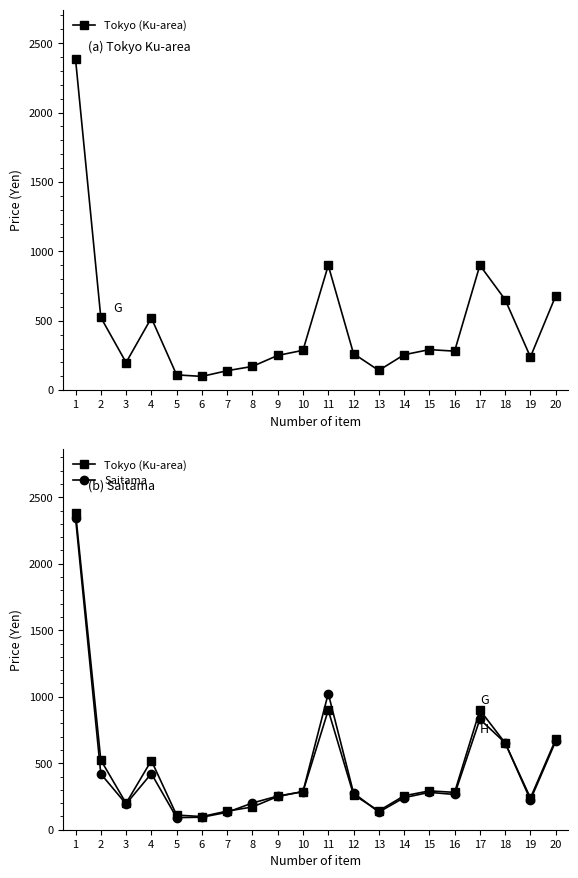

Is it true that Saitama equals 351 at 18?

False